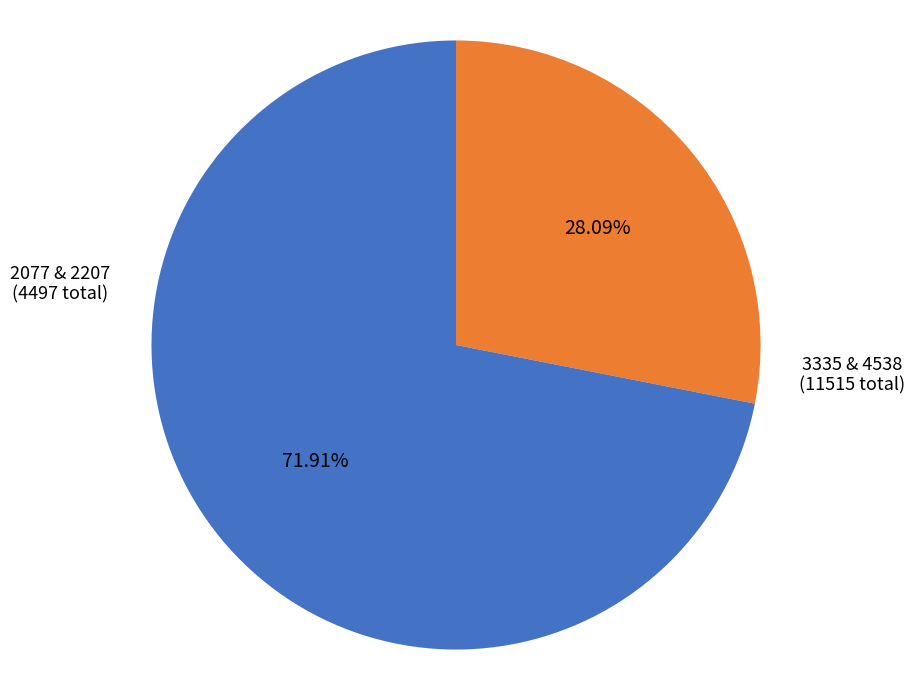

How many segments does this pie chart have?

2